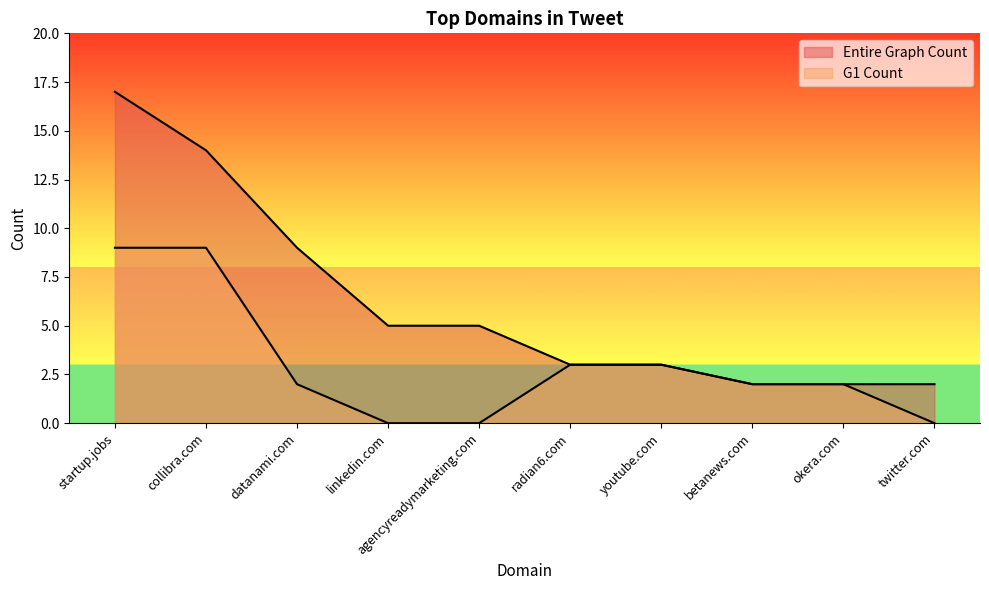

At which label does G1 Count first exceed 2?

startup.jobs